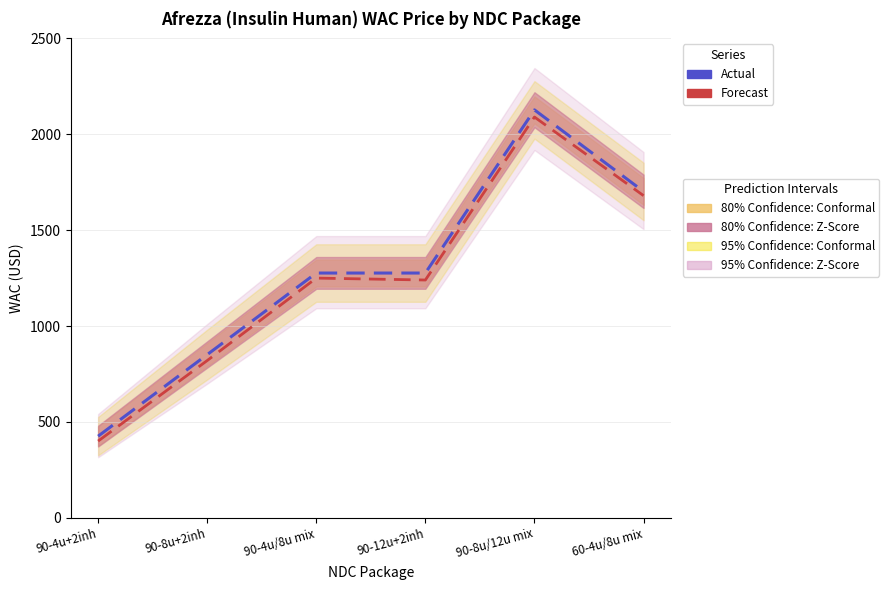

Rank the series by their maximum value, from highest to lowest.

Actual, Forecast